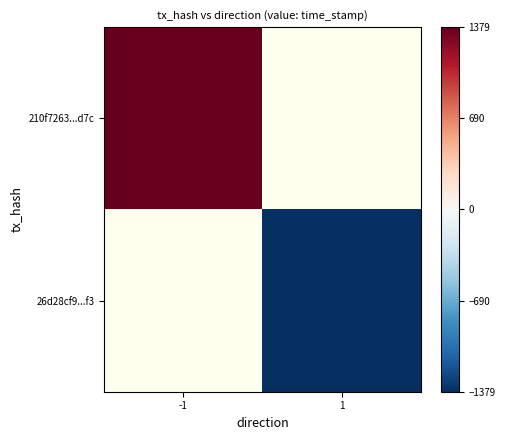

How many values in 26d28cf9...f3 are below zero?

1